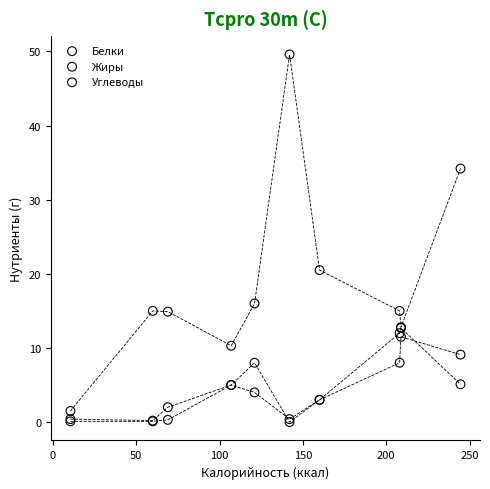

Across all series, what Y value is closest to 24?

20.5